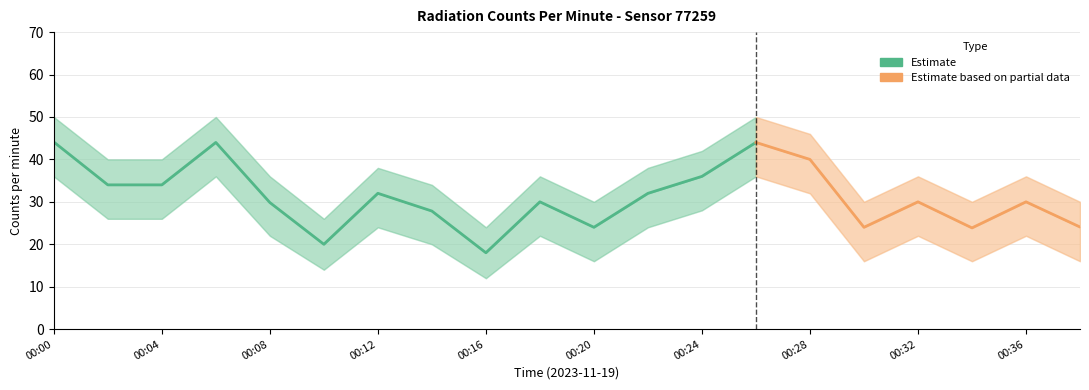

Does the chart display data point markers on the line(s)?

No